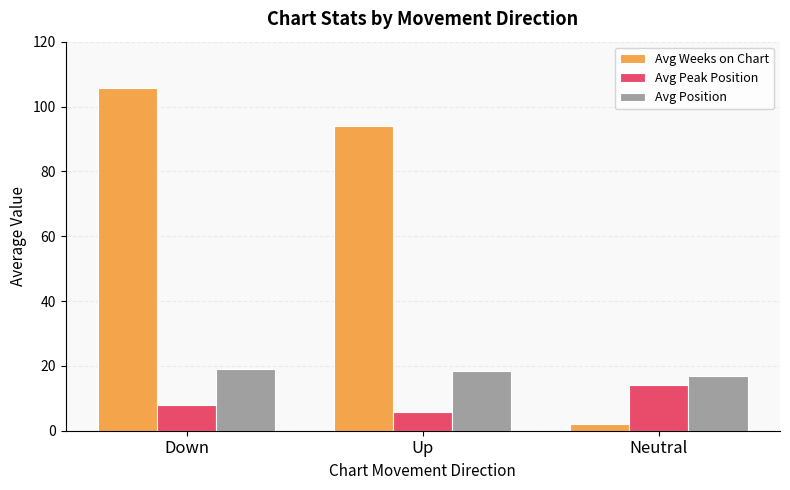

Reading left to right, extract all data points from this chart.

Avg Weeks on Chart: 105.6	93.9	2.0
Avg Peak Position: 7.8	5.8	14.0
Avg Position: 18.9	18.3	16.8